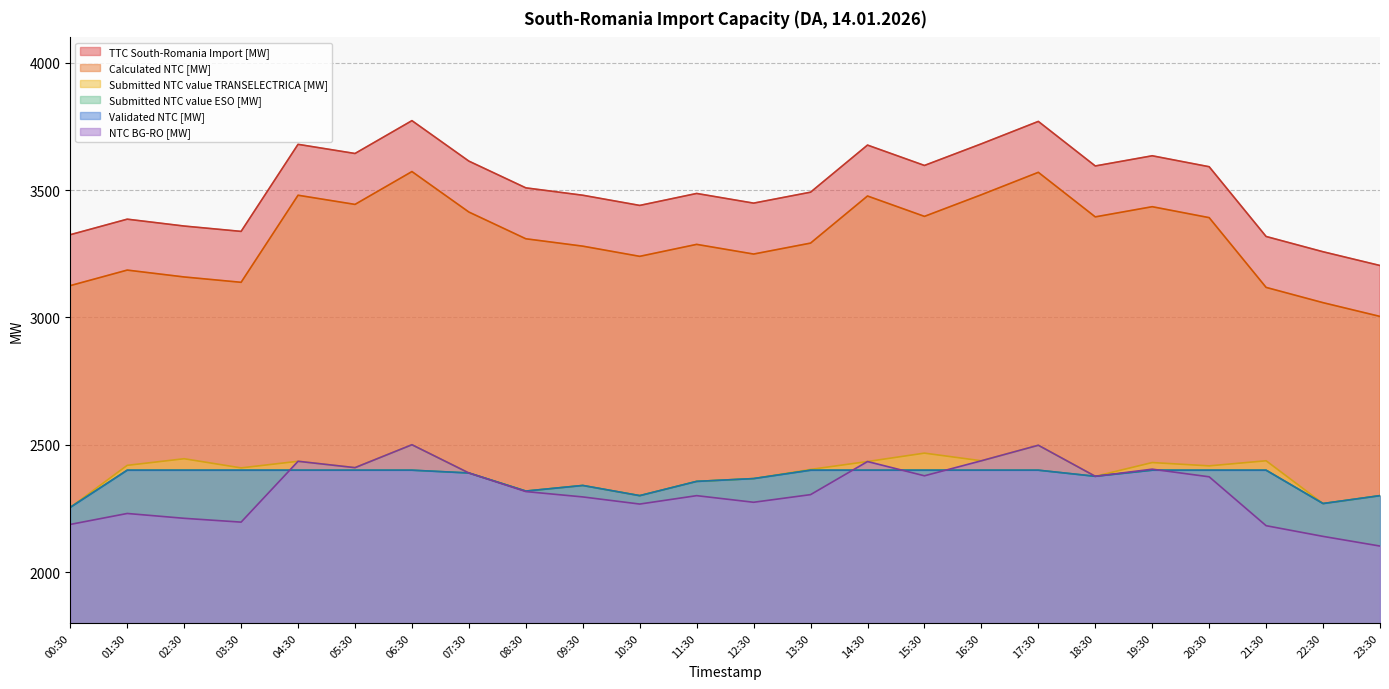

What are all the series names shown in the legend?

TTC South-Romania Import [MW], Calculated NTC [MW], NTC BG-RO [MW], Submitted NTC value TRANSELECTRICA [MW], Submitted NTC value ESO [MW], Validated NTC [MW]